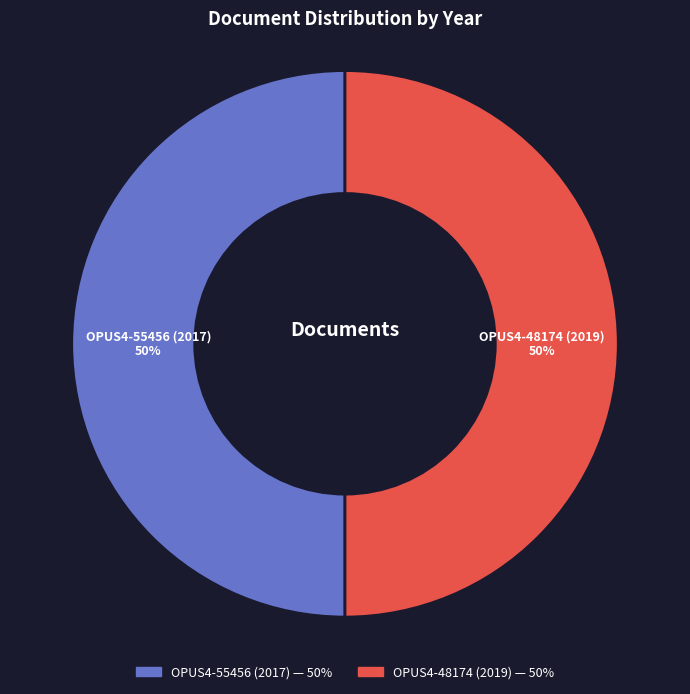

Is it true that OPUS4-48174 (2019) is 50% of the pie?

True